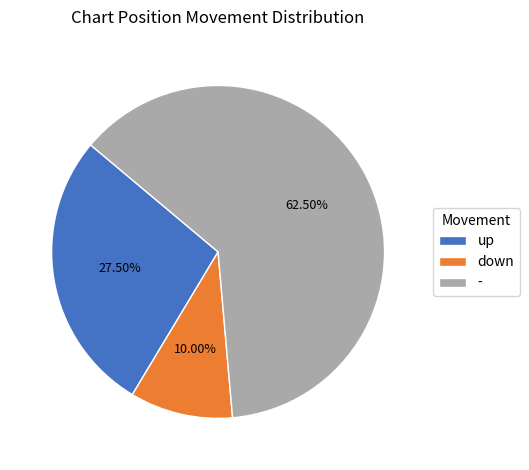

Which category has the smallest portion of the pie?

down